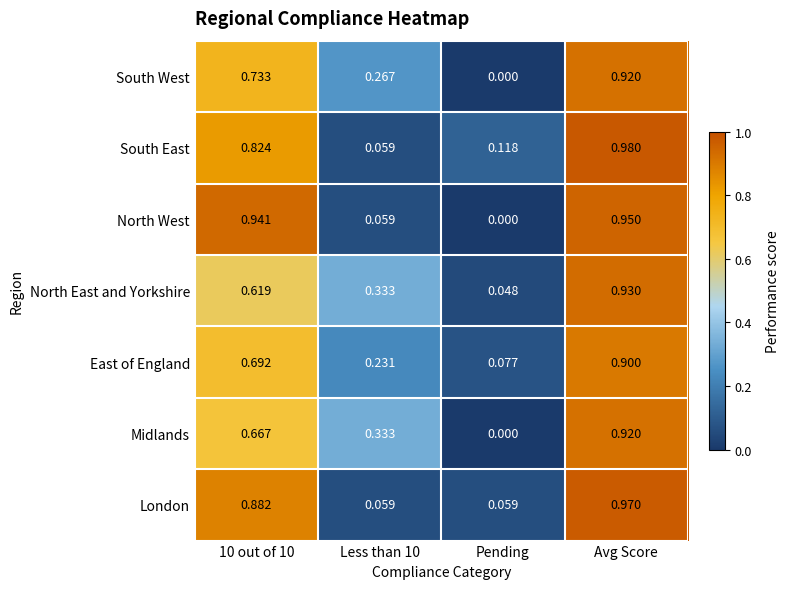

Rank the series at 10 out of 10 from highest to lowest value.

North West, London, South East, South West, East of England, Midlands, North East and Yorkshire